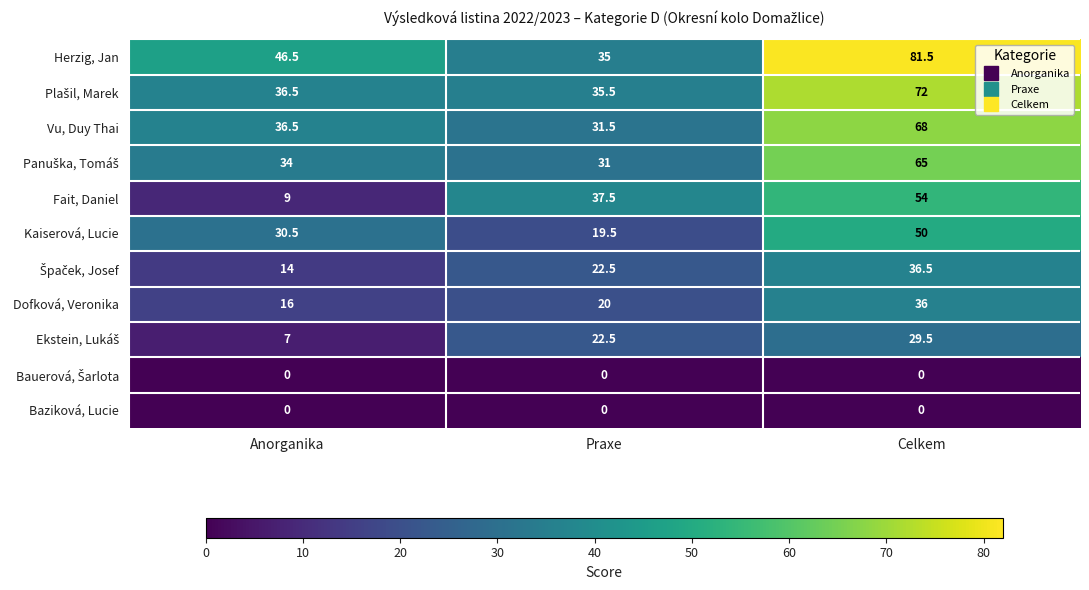

Which series has the largest range (max minus min)?

Herzig, Jan